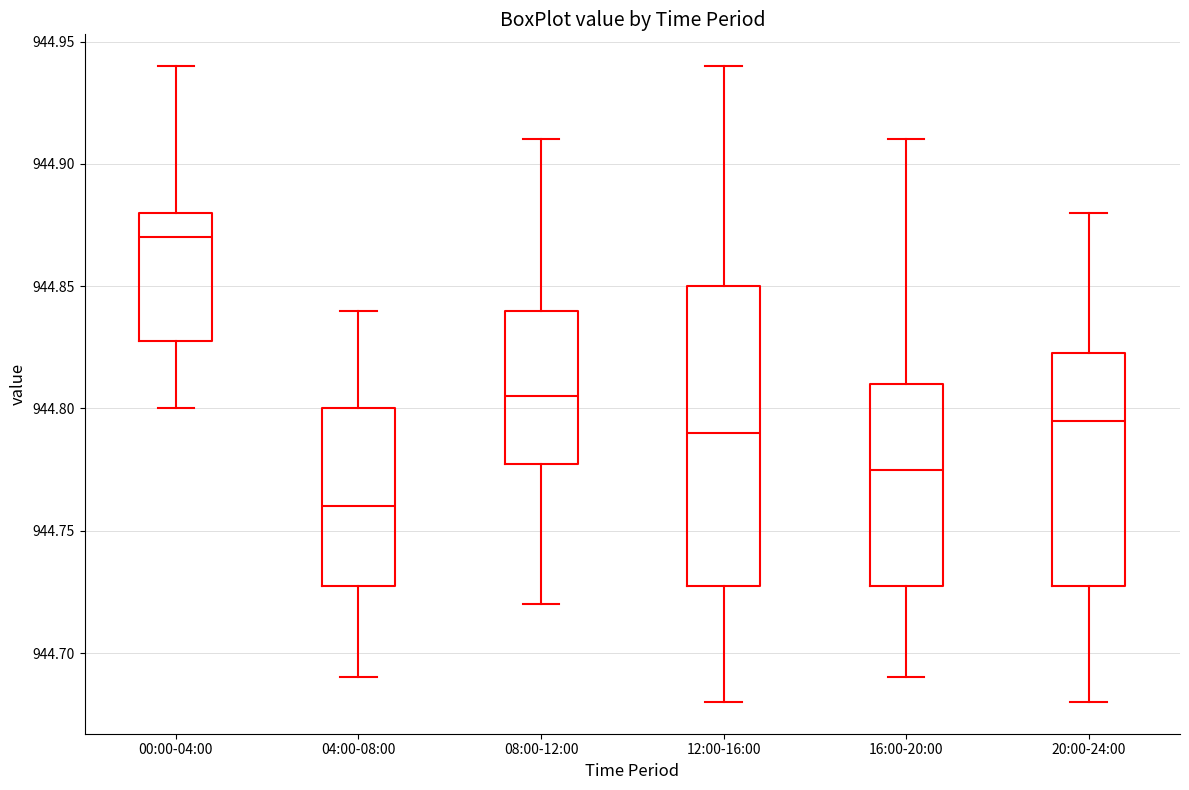

Where is the lower edge of the box for 08:00-12:00 on the y-axis? The values are not printed on the chart, so give them approximately, as read against the axis.

944.780